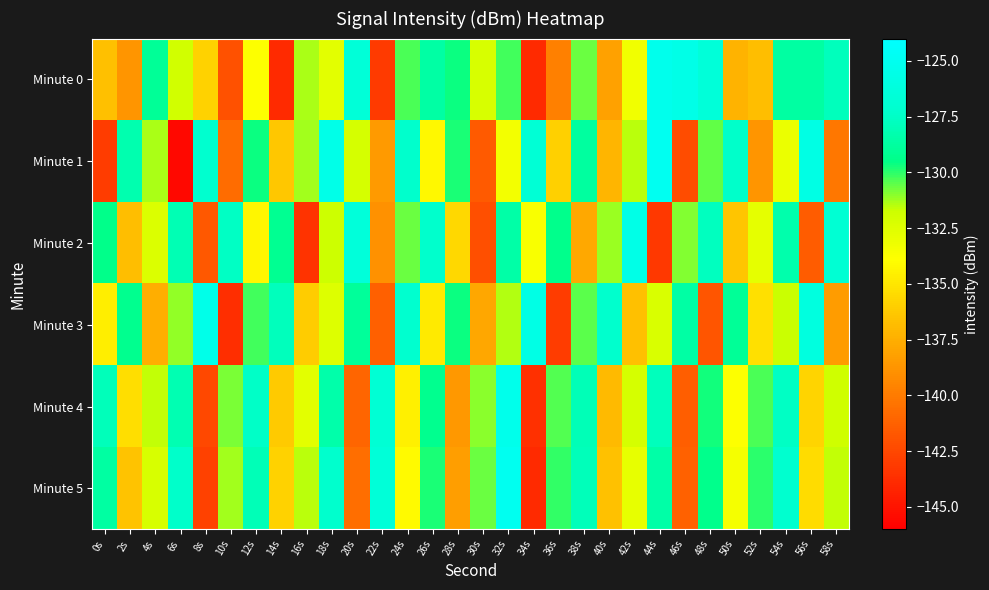

Which label corresponds to the smallest value in the chart?

6s